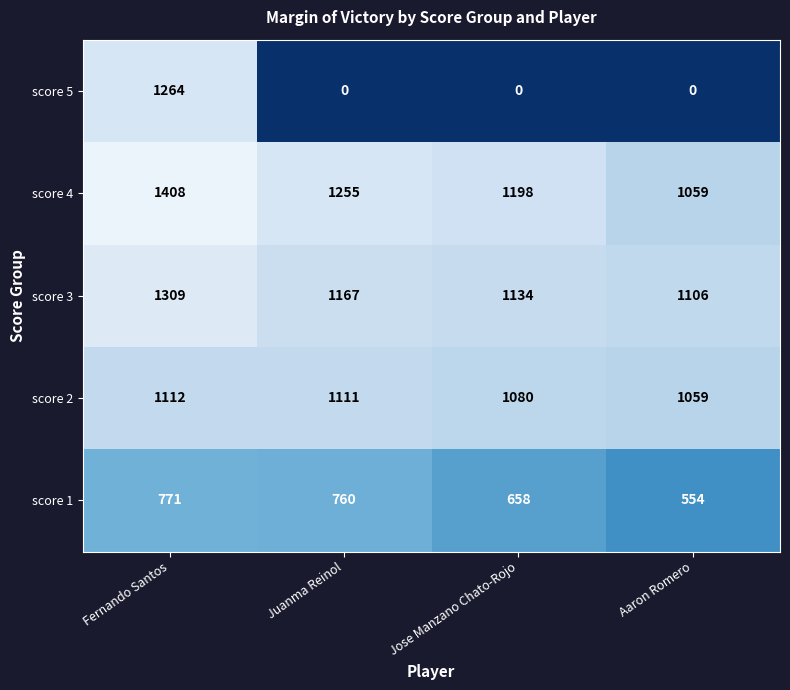

What is the difference between the maximum and second lowest values in the score 2 series?

32